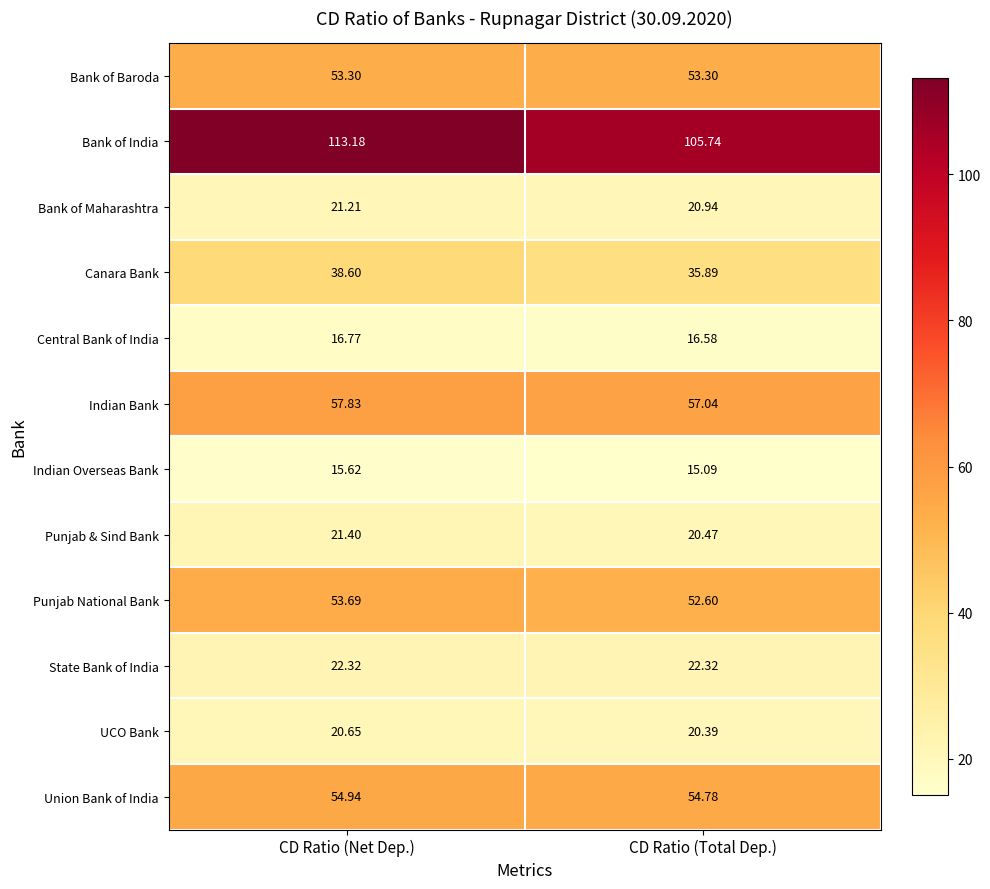

At which category is the sum across all series the highest?

CD Ratio (Net Dep.)